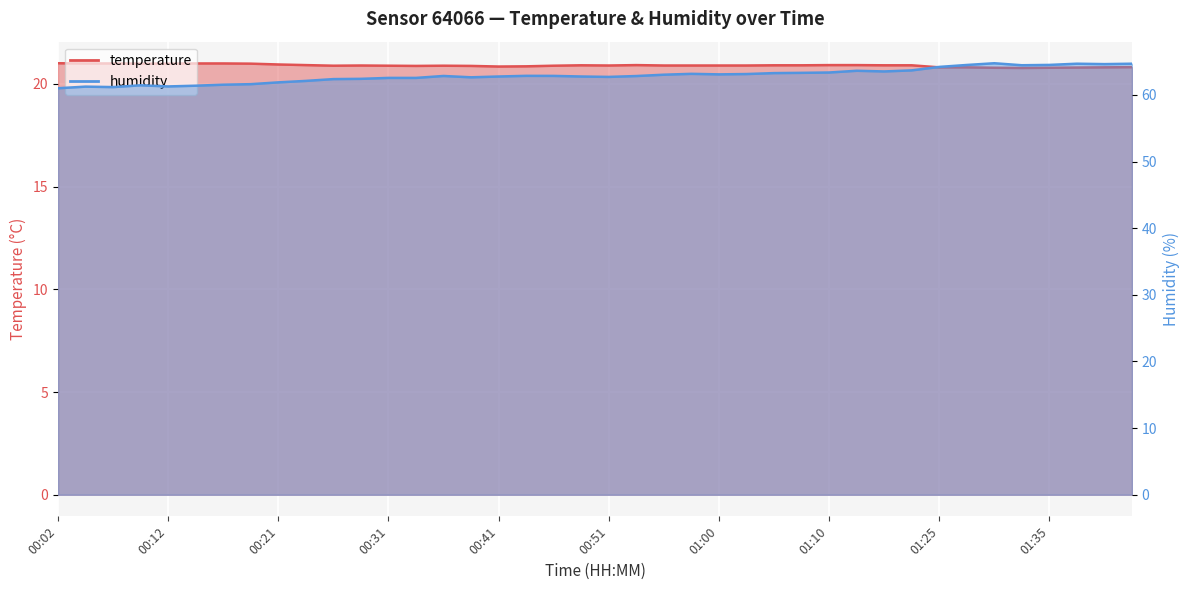

True or false: humidity and temperature intersect in this chart.

False